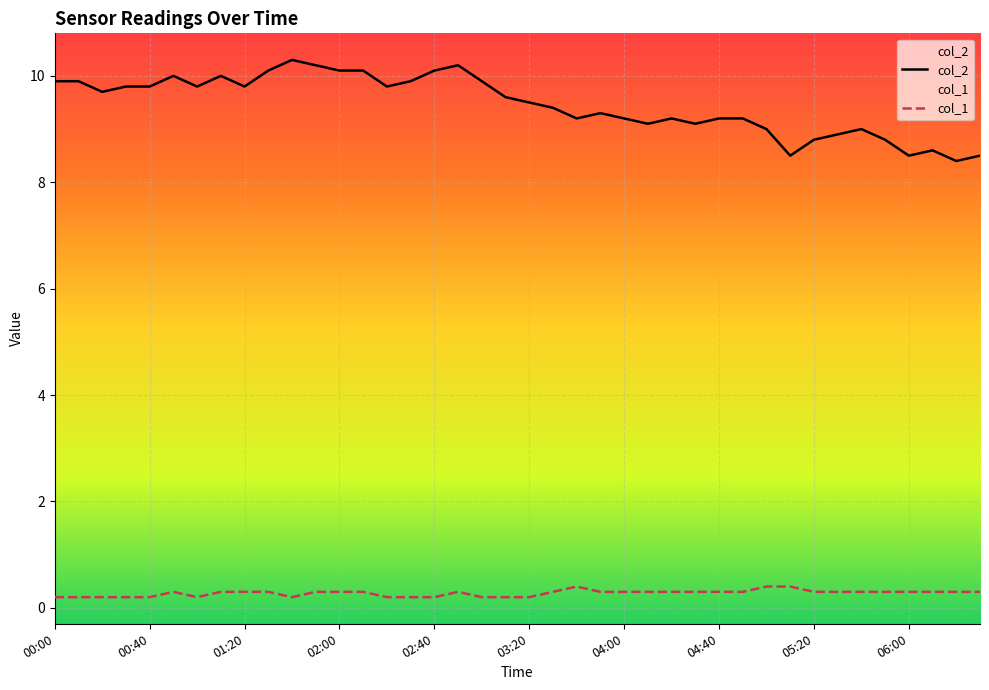

True or false: col_2 and col_1 cross at least once.

False